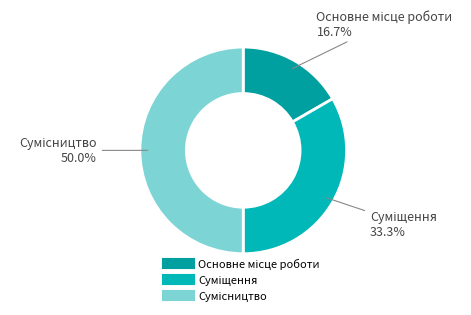

How many slices are in this pie chart?

3